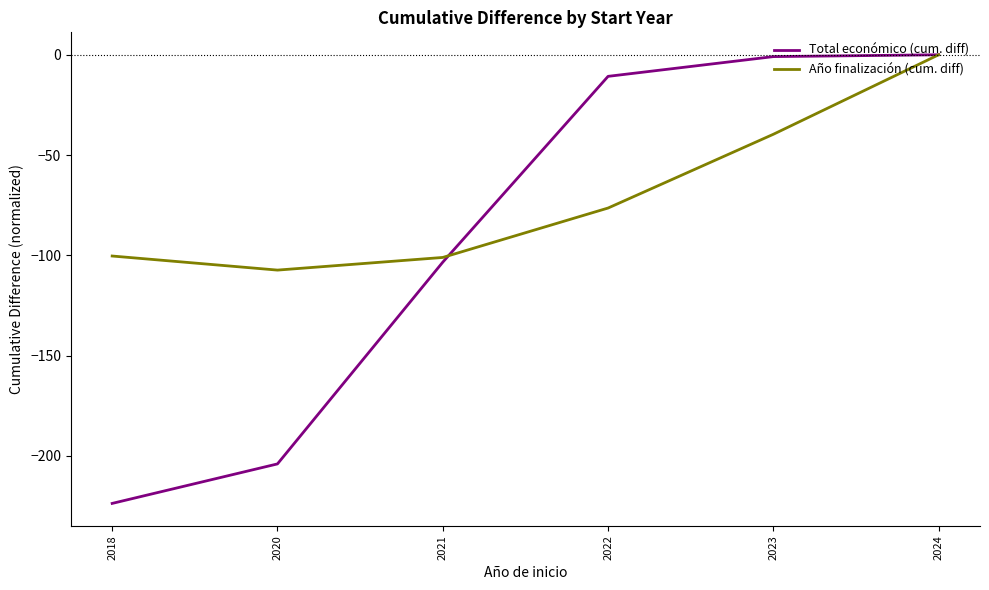

What is the sum of the Total económico (cum. diff) values at 2018 and 2024?

-223.7